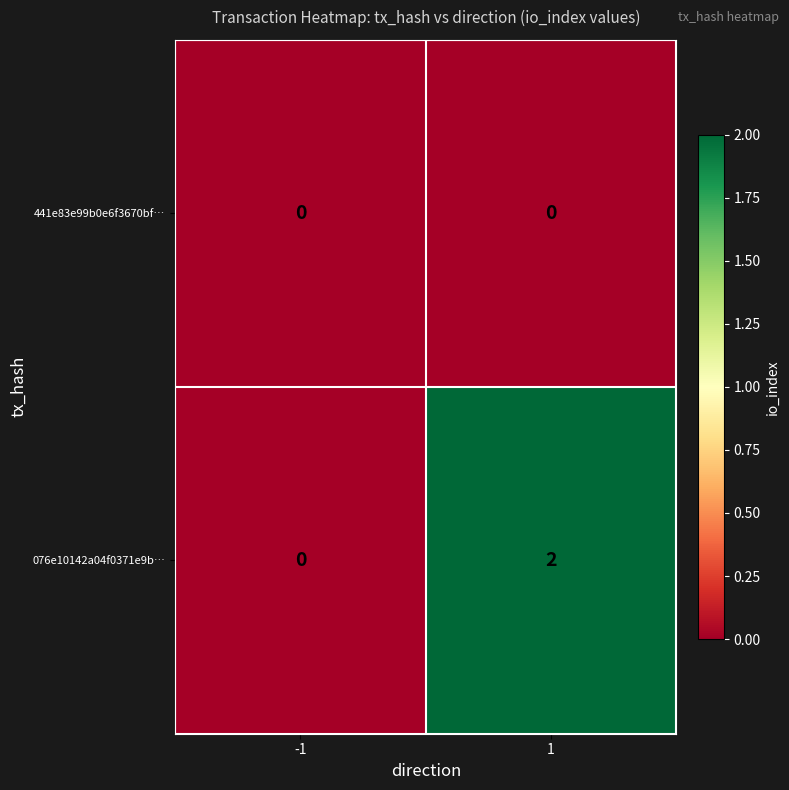

At which category is the sum across all series the highest?

1